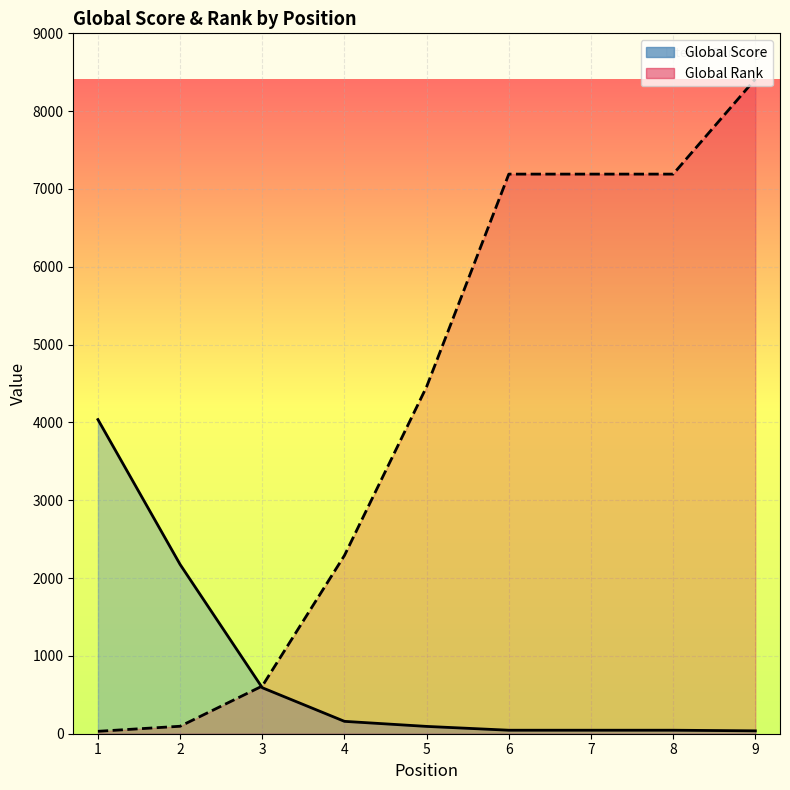

What is the value of the Global Rank point at the 6th from the left?

7191